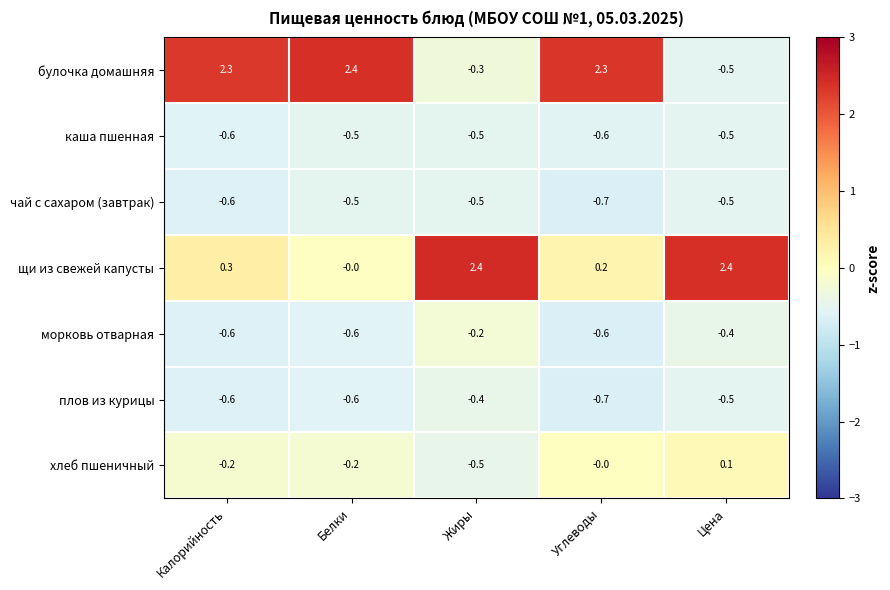

The value of хлеб пшеничный at Углеводы is 0.3. True or false?

False